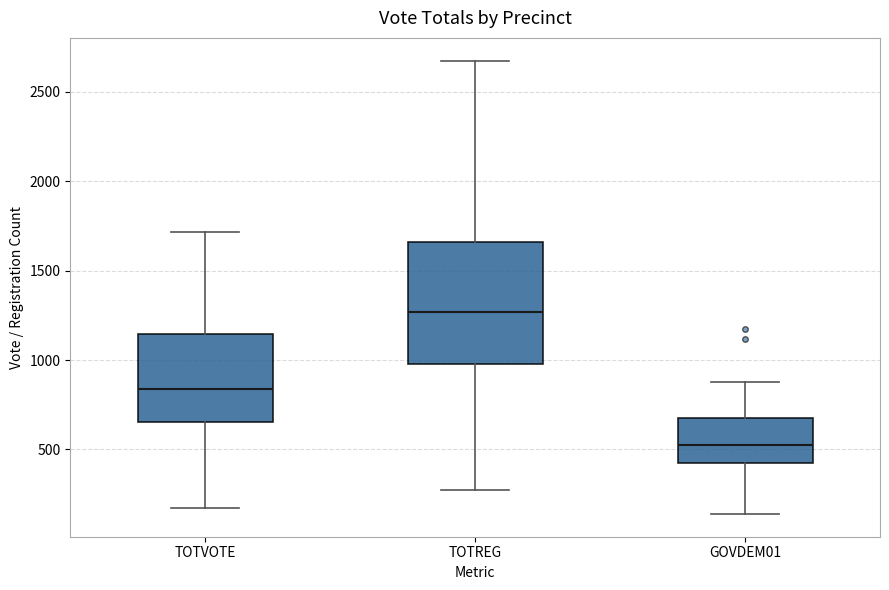

Reading left to right, transcribe this box plot: for each box, give where its median line is, the range the box spans, and where its two whiskers end, as read against the y-axis. The values are not printed on the chart, so give them approximately, as read against the axis.

TOTVOTE: median 850, box 650 to 1150, whiskers 150 to 1700
TOTREG: median 1250, box 1000 to 1650, whiskers 300 to 2650
GOVDEM01: median 550, box 400 to 700, whiskers 150 to 900